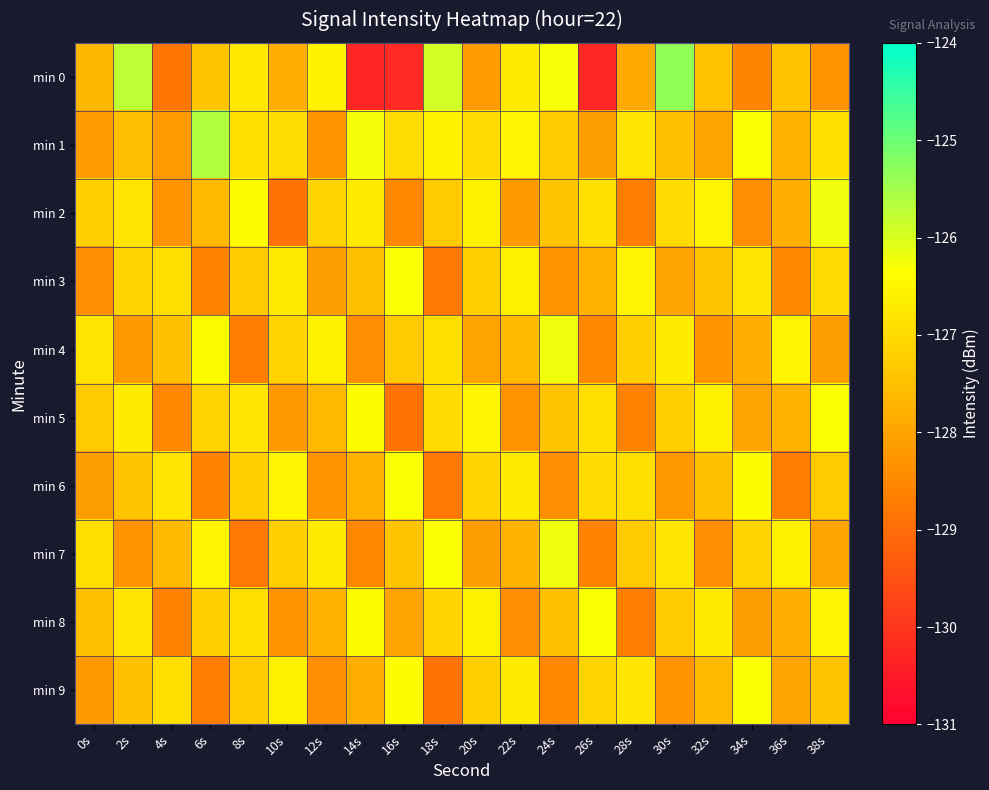

What is the minimum value shown in the chart?

-130.3